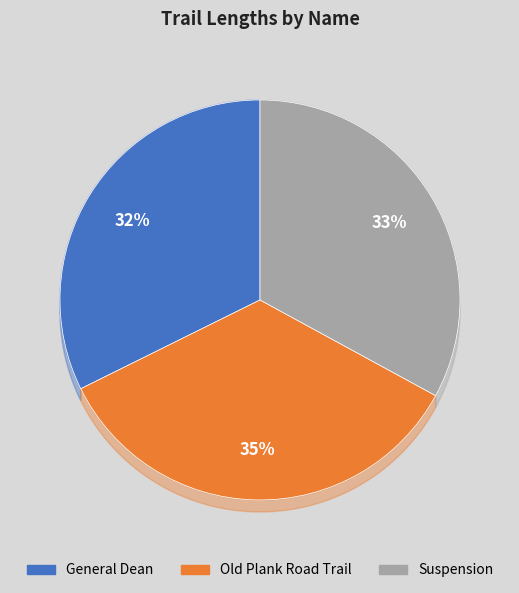

Does Old Plank Road Trail represent more than half of the total?

No